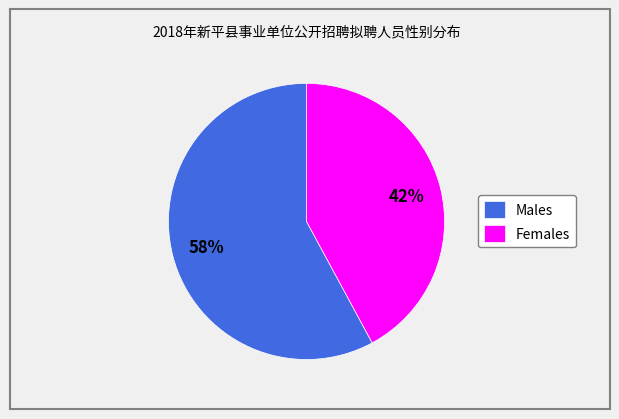

Is the sum of Males and Females greater than half?

Yes